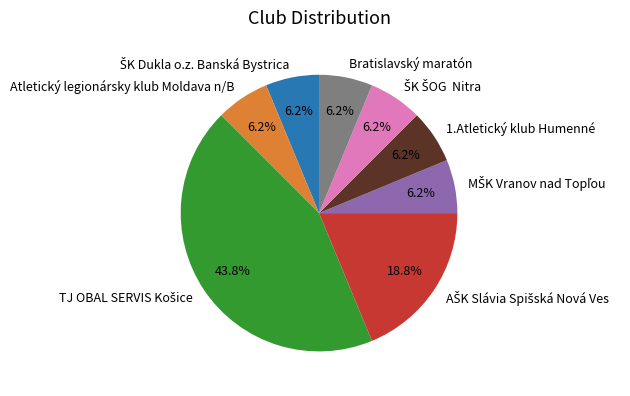

Count the number of slices in the pie.

8